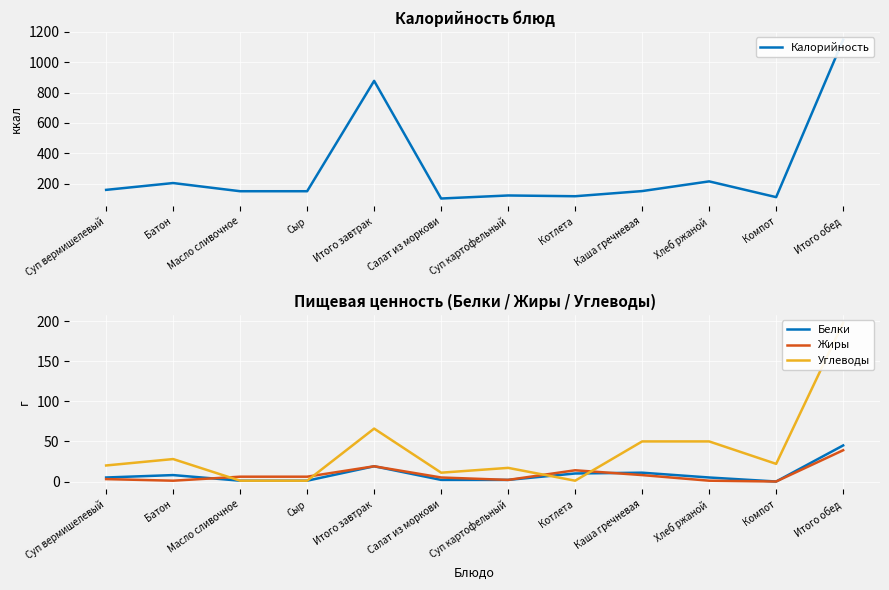

In Белки, how many points are lower than both neighbors (excluding endpoints)?

1